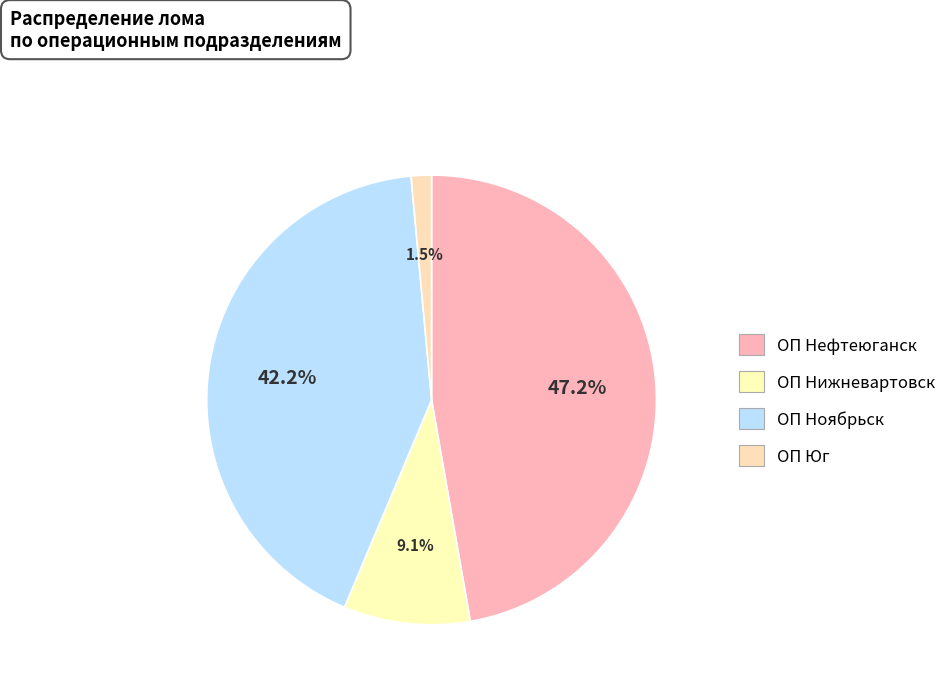

Which slice is the smallest?

ОП Юг